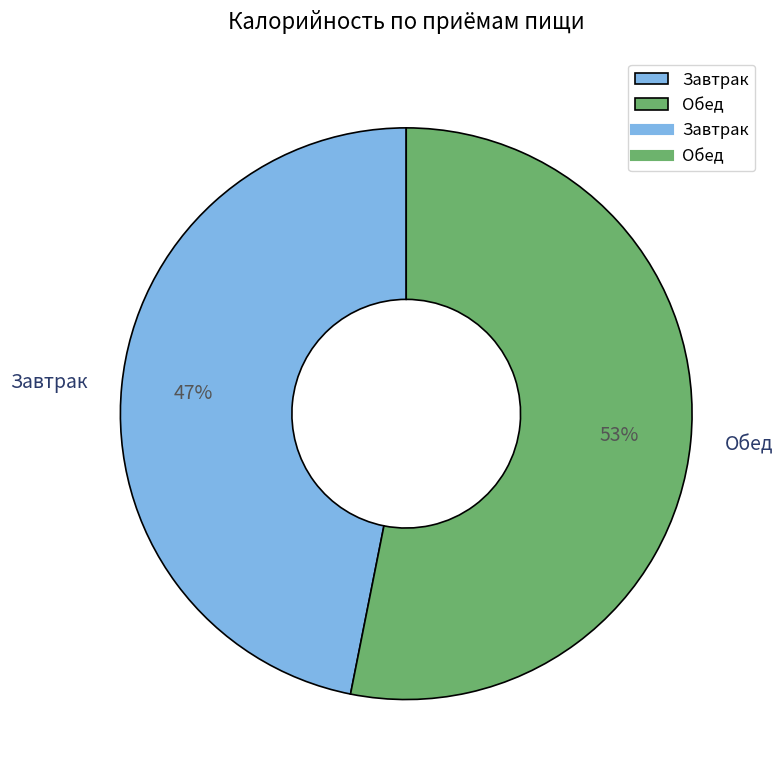

What percentage is the Обед slice, to the nearest percent?

53%